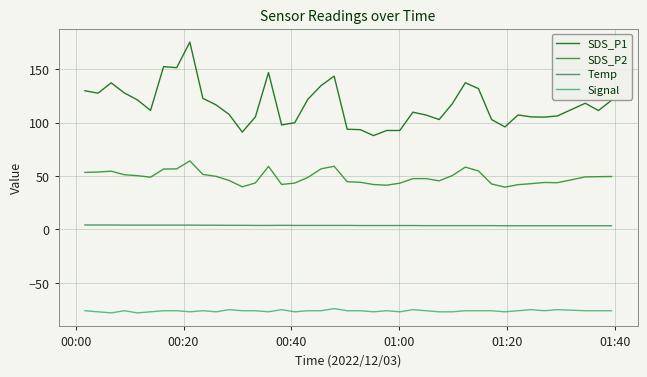

Which series has the widest spread of values?

SDS_P1